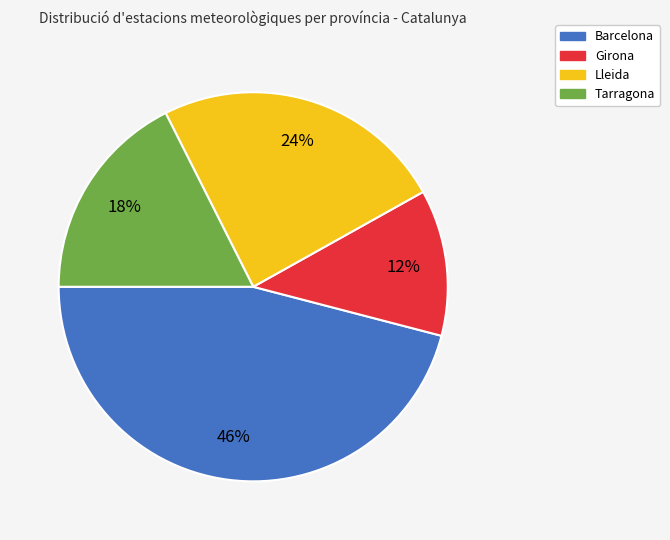

Which slice is the smallest?

Girona